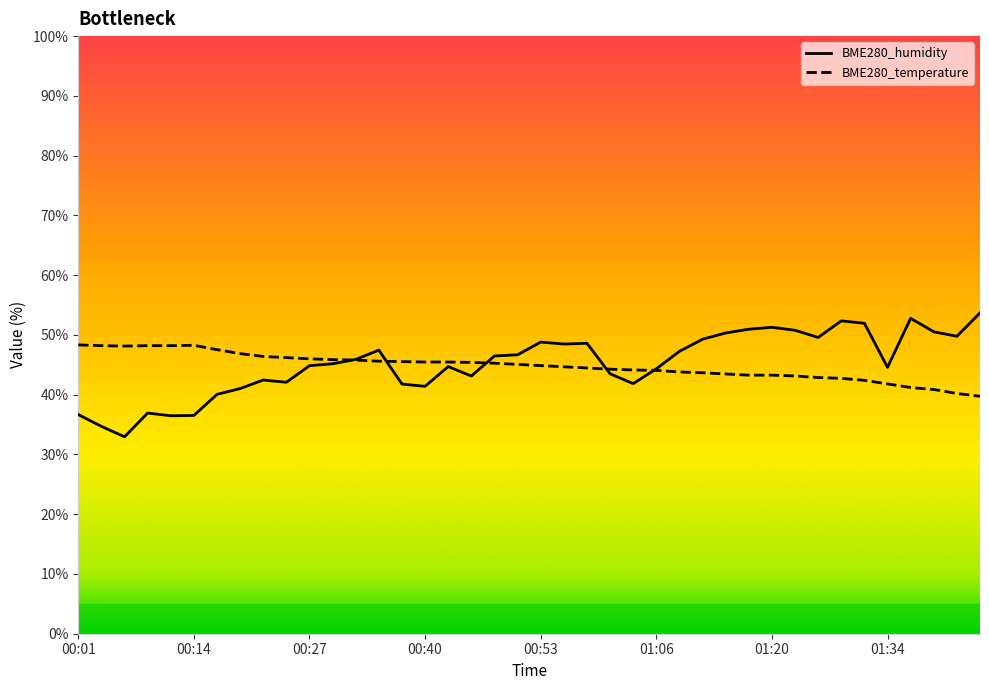

True or false: BME280_humidity has more than 2 points higher than both neighbors.

True